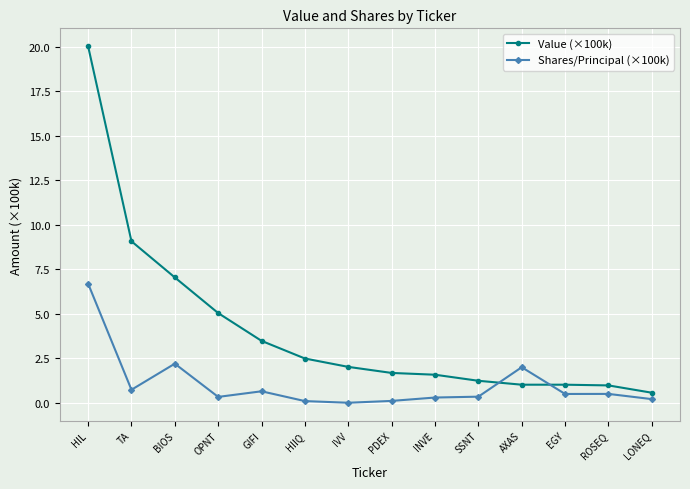

What are all the series names shown in the legend?

Value (×100k), Shares/Principal (×100k)